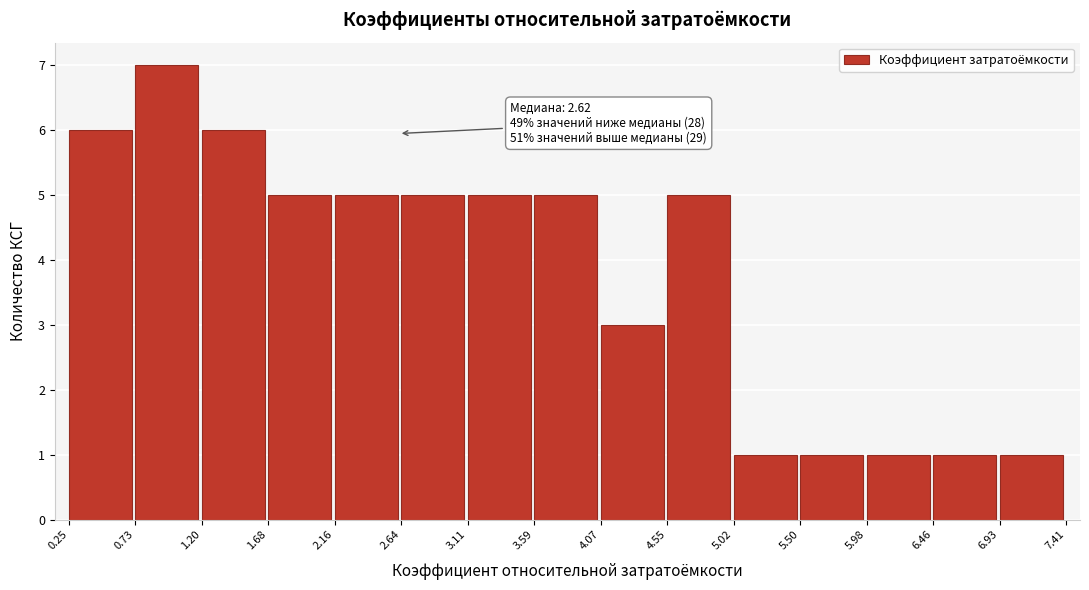

Which range on the x-axis has the tallest bar?

0.73 to 1.20